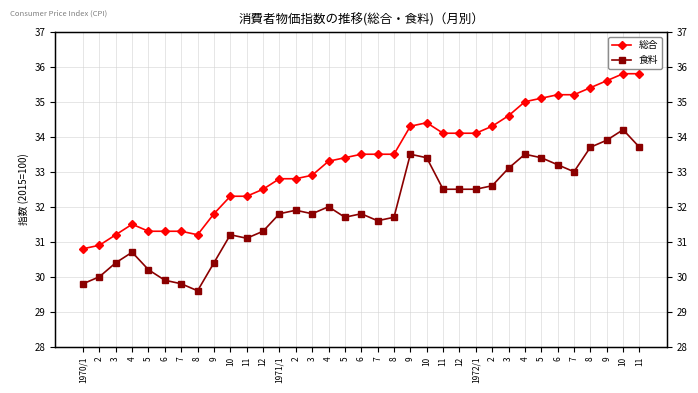

What are all the series names shown in the legend?

総合, 食料